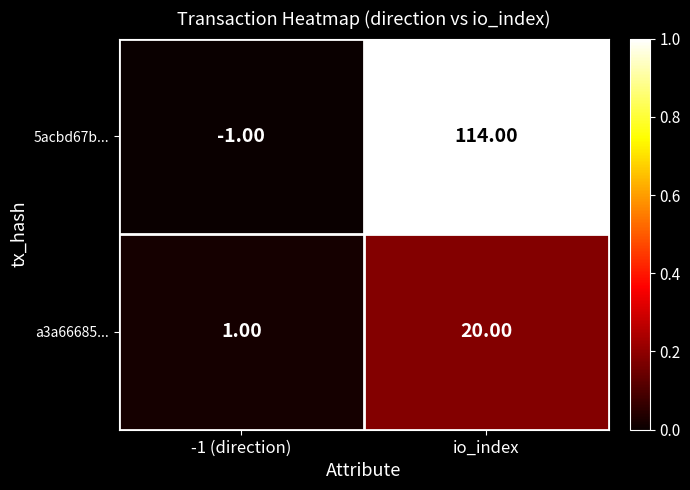

How many categories are shown in the chart?

2